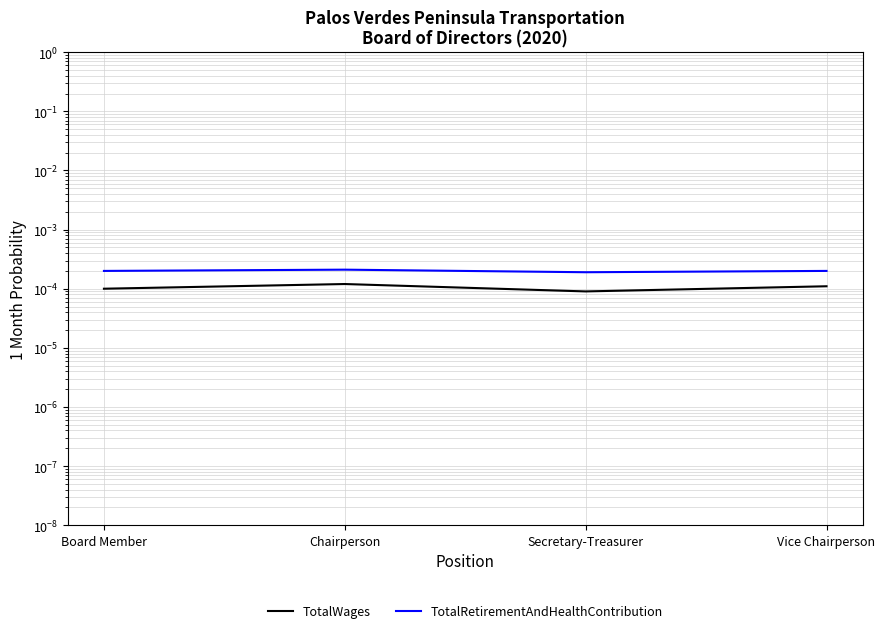

Is it true that TotalWages equals 0.0 at Chairperson?

True